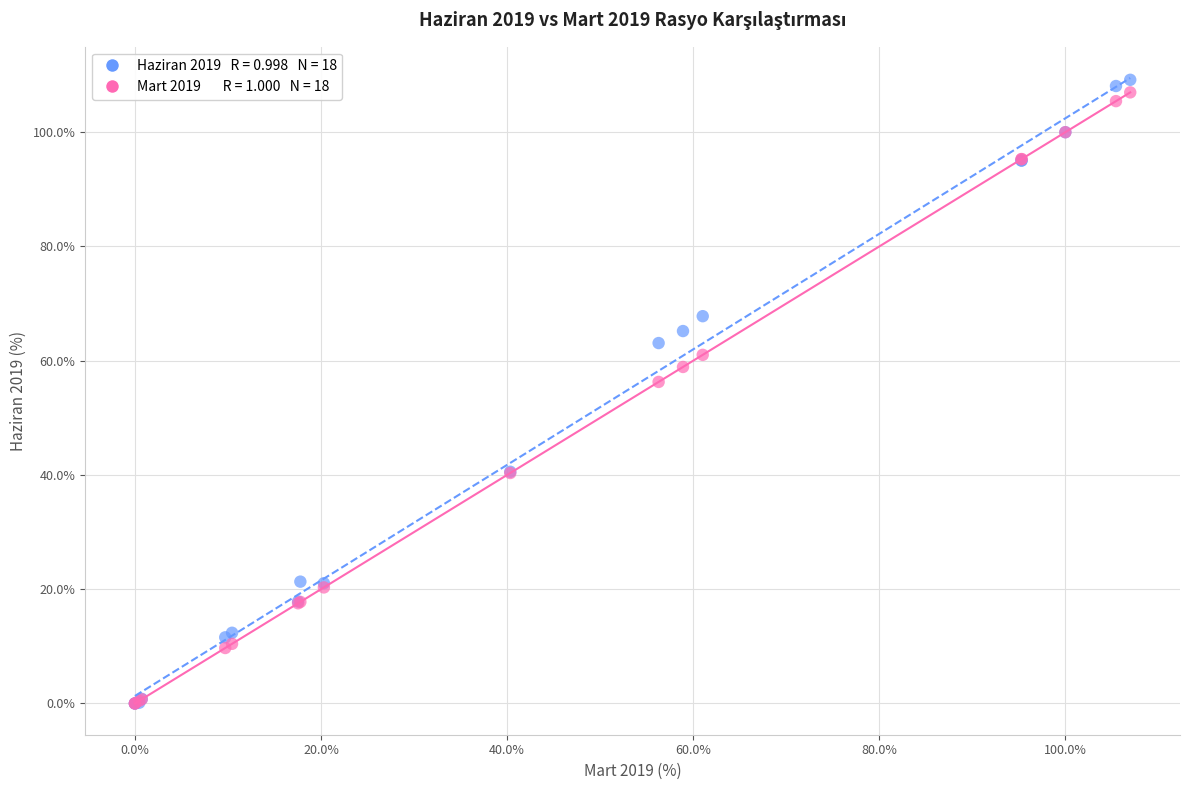

Across all series, what Y value is closest to 54?

56.3